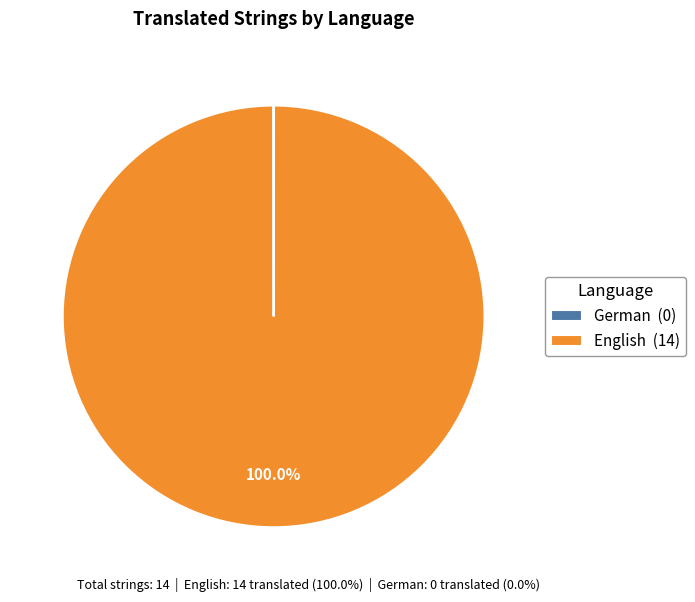

Is there any slice that represents more than half of the pie?

Yes